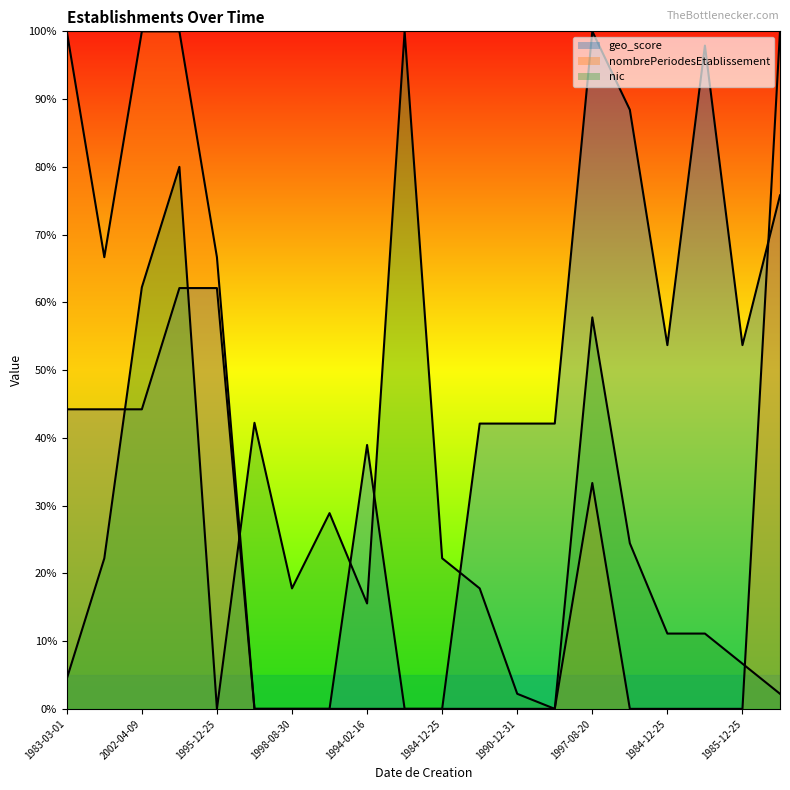

Does the chart display data point markers on the line(s)?

No